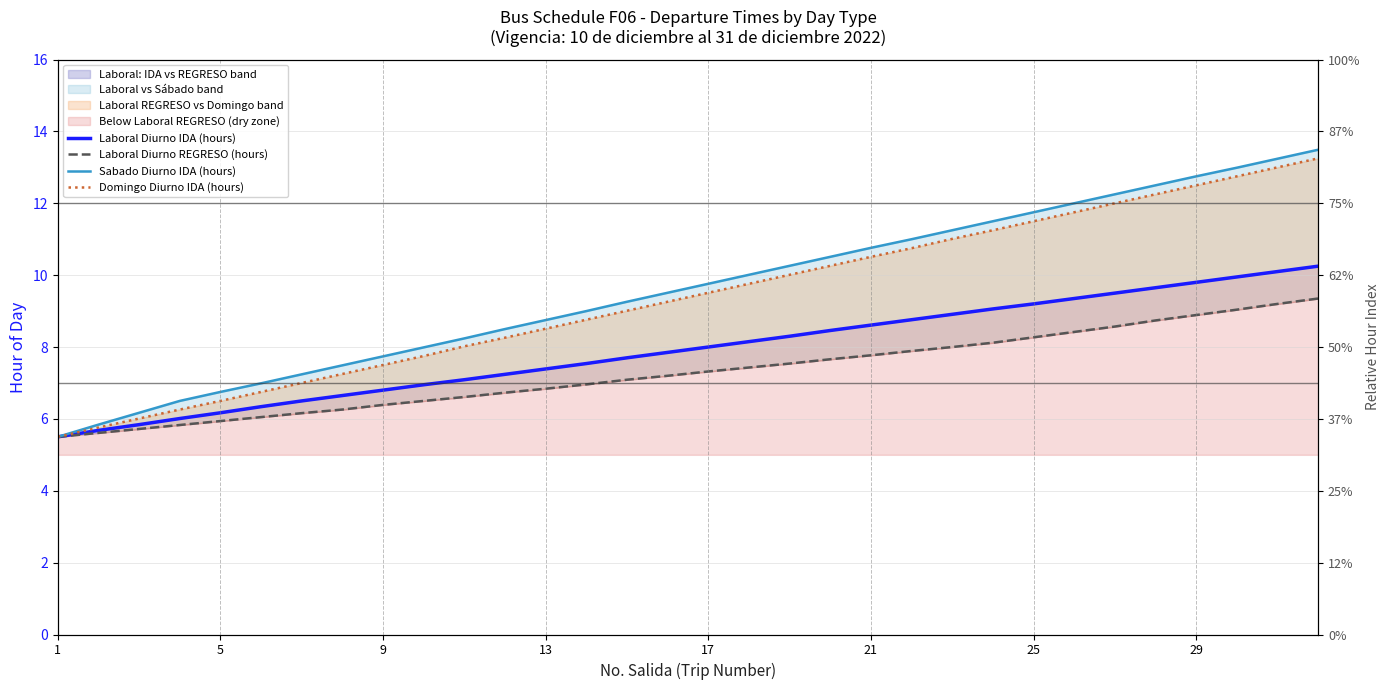

True or false: Laboral Diurno IDA (hours) and Sabado Diurno IDA (hours) intersect in this chart.

False